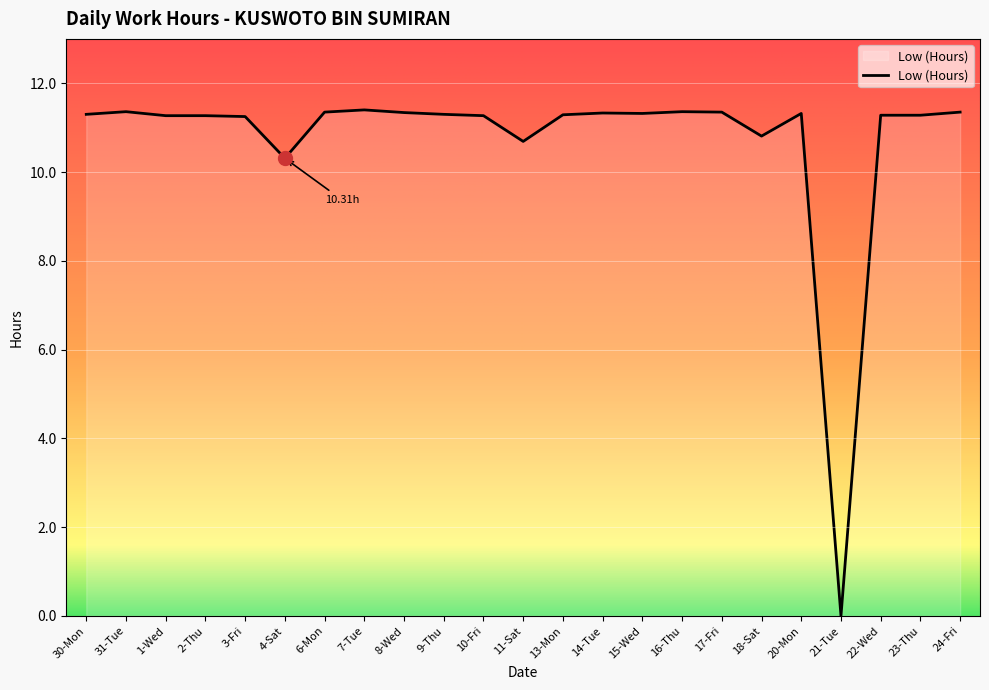

At which category does the chart reach its minimum across all series?

21-Tue